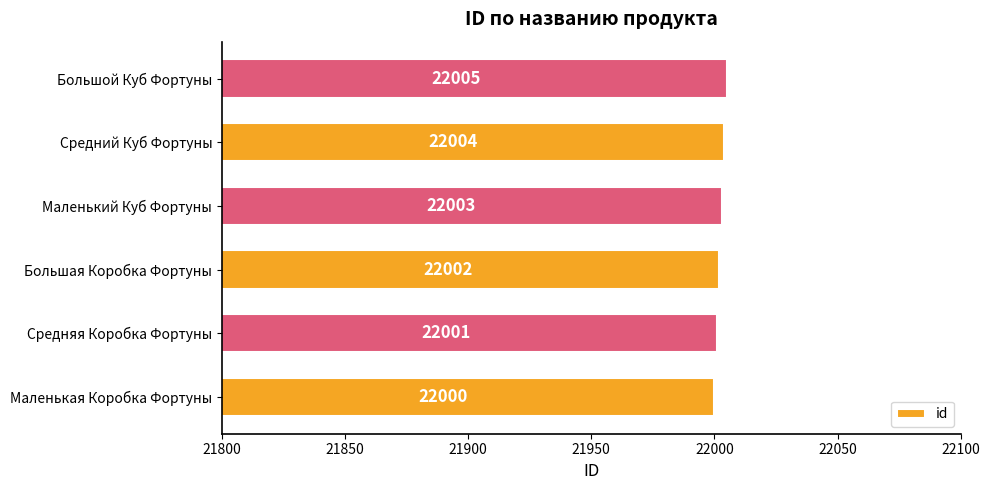

Reading bottom to top, what are all the values shown in this chart?

Маленькая Коробка Фортуны=22000	Средняя Коробка Фортуны=22001	Большая Коробка Фортуны=22002	Маленький Куб Фортуны=22003	Средний Куб Фортуны=22004	Большой Куб Фортуны=22005